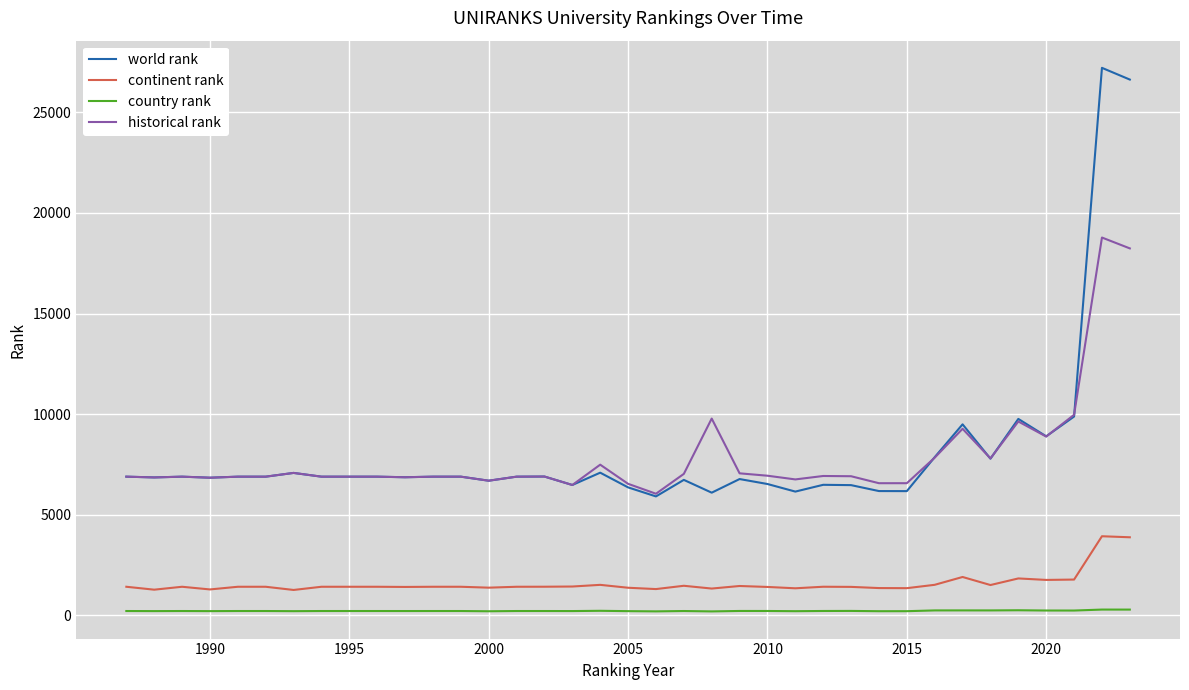

True or false: historical rank has more than 0 points higher than both neighbors.

True